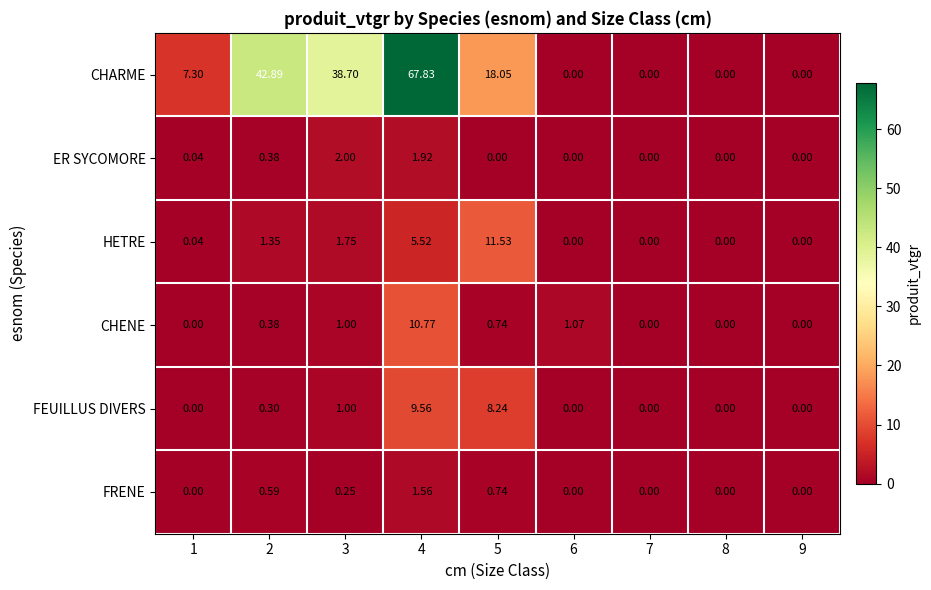

How many distinct data groups are displayed?

6